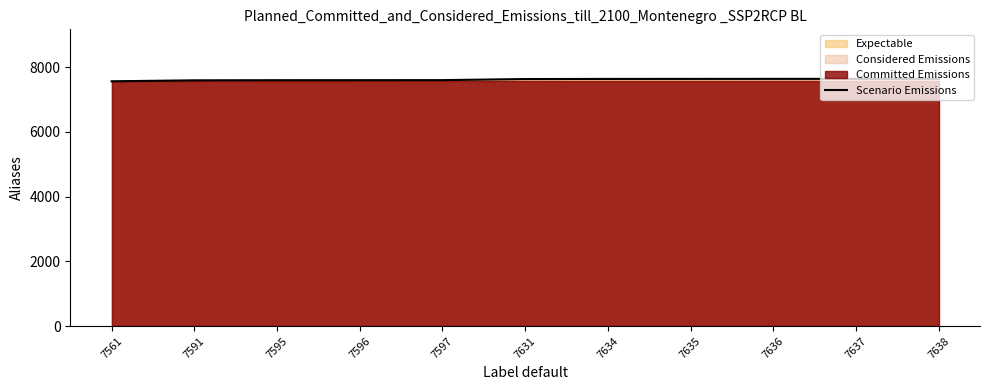

Reading right to left, list all the values displayed in this chart.

7638	7637	7636	7635	7634	7631	7597	7596	7595	7591	7561